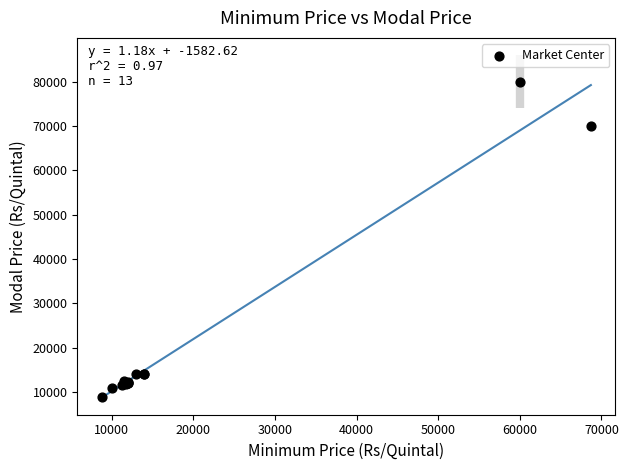

What Y value in the scatter plot is closest to 44450?

70000